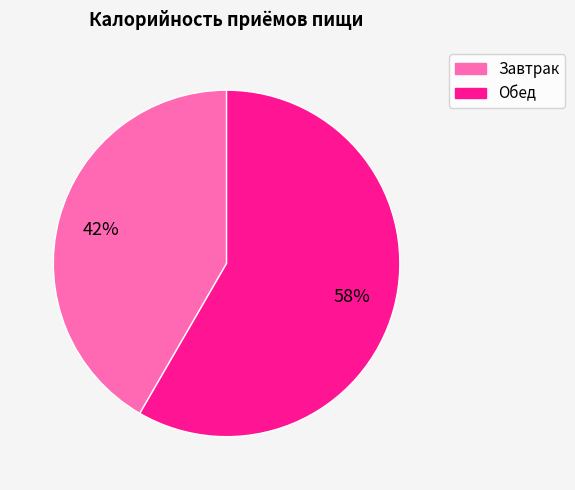

What is the majority slice?

Обед